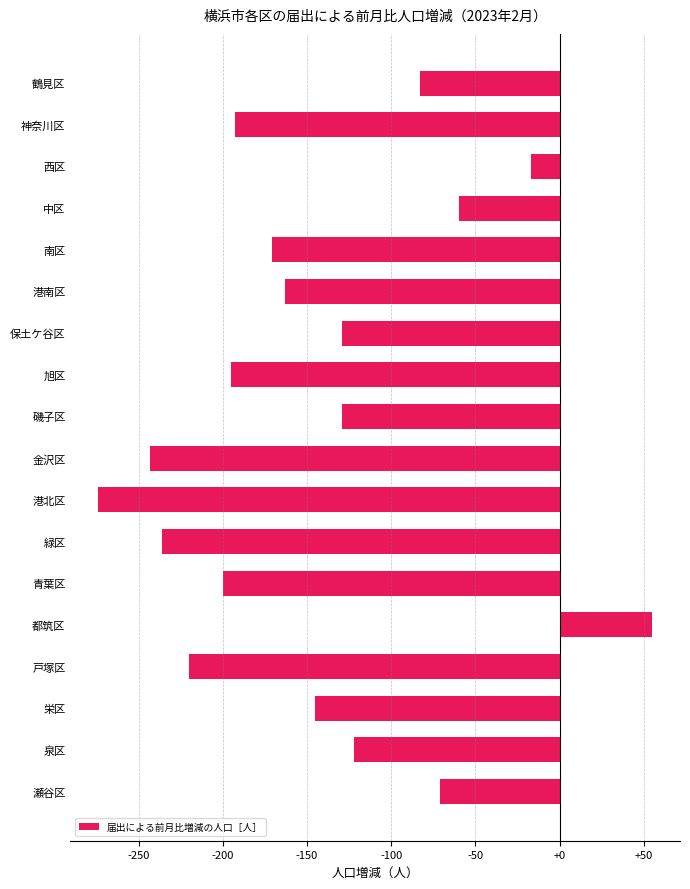

Reading top to bottom, what are all the values shown in this chart?

鶴見区=-83	神奈川区=-193	西区=-17	中区=-60	南区=-171	港南区=-163	保土ケ谷区=-129	旭区=-195	磯子区=-129	金沢区=-243	港北区=-274	緑区=-236	青葉区=-200	都筑区=55	戸塚区=-220	栄区=-145	泉区=-122	瀬谷区=-71